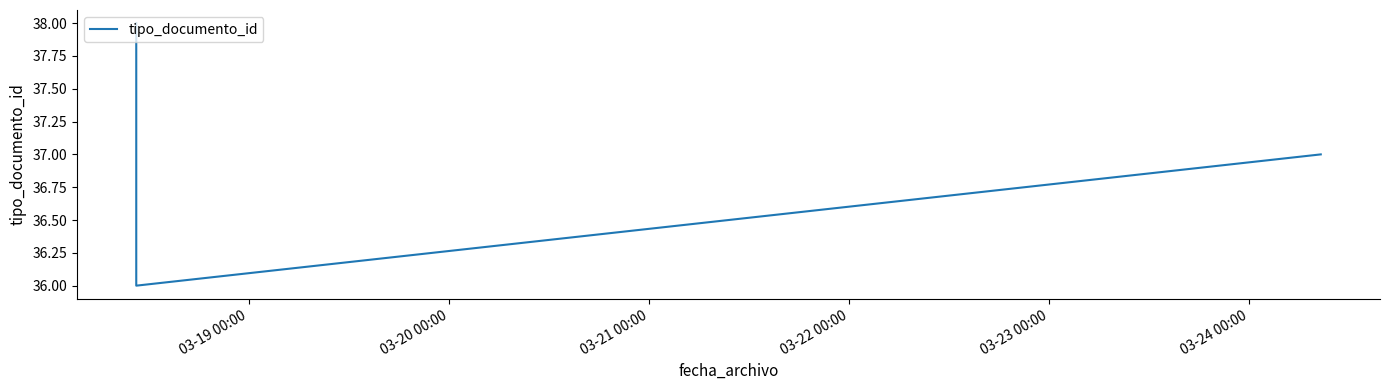

Is this an area chart (filled region under the line)?

No